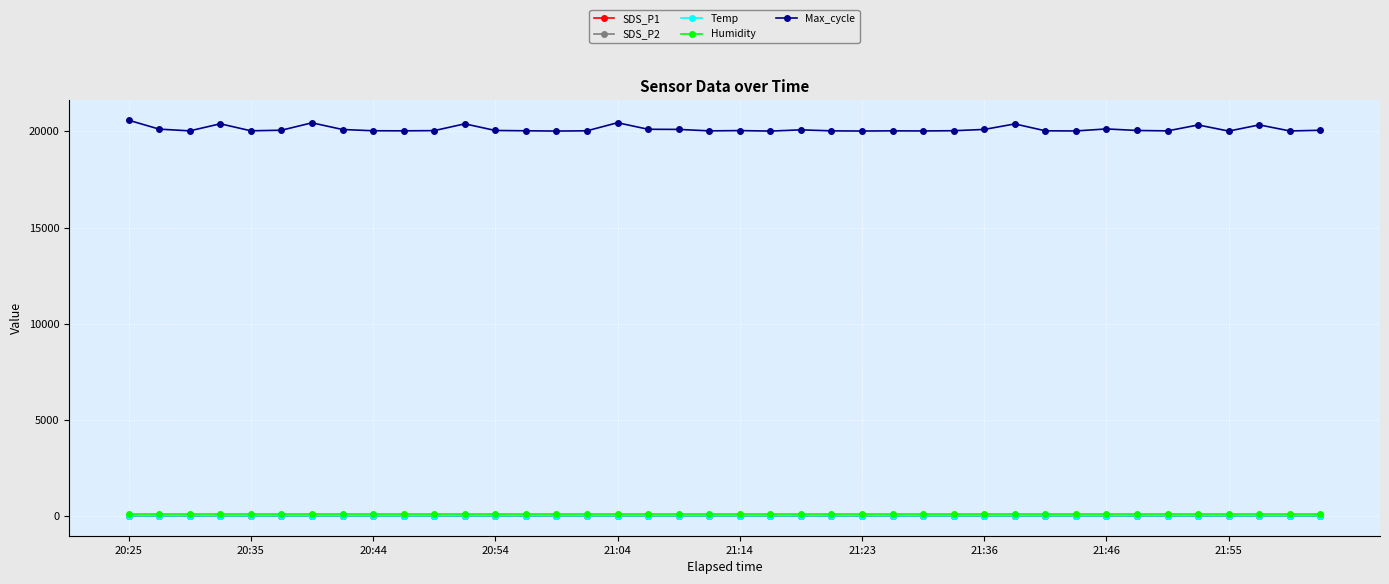

What is the difference between the maximum and second lowest values in the Max_cycle series?

565.0